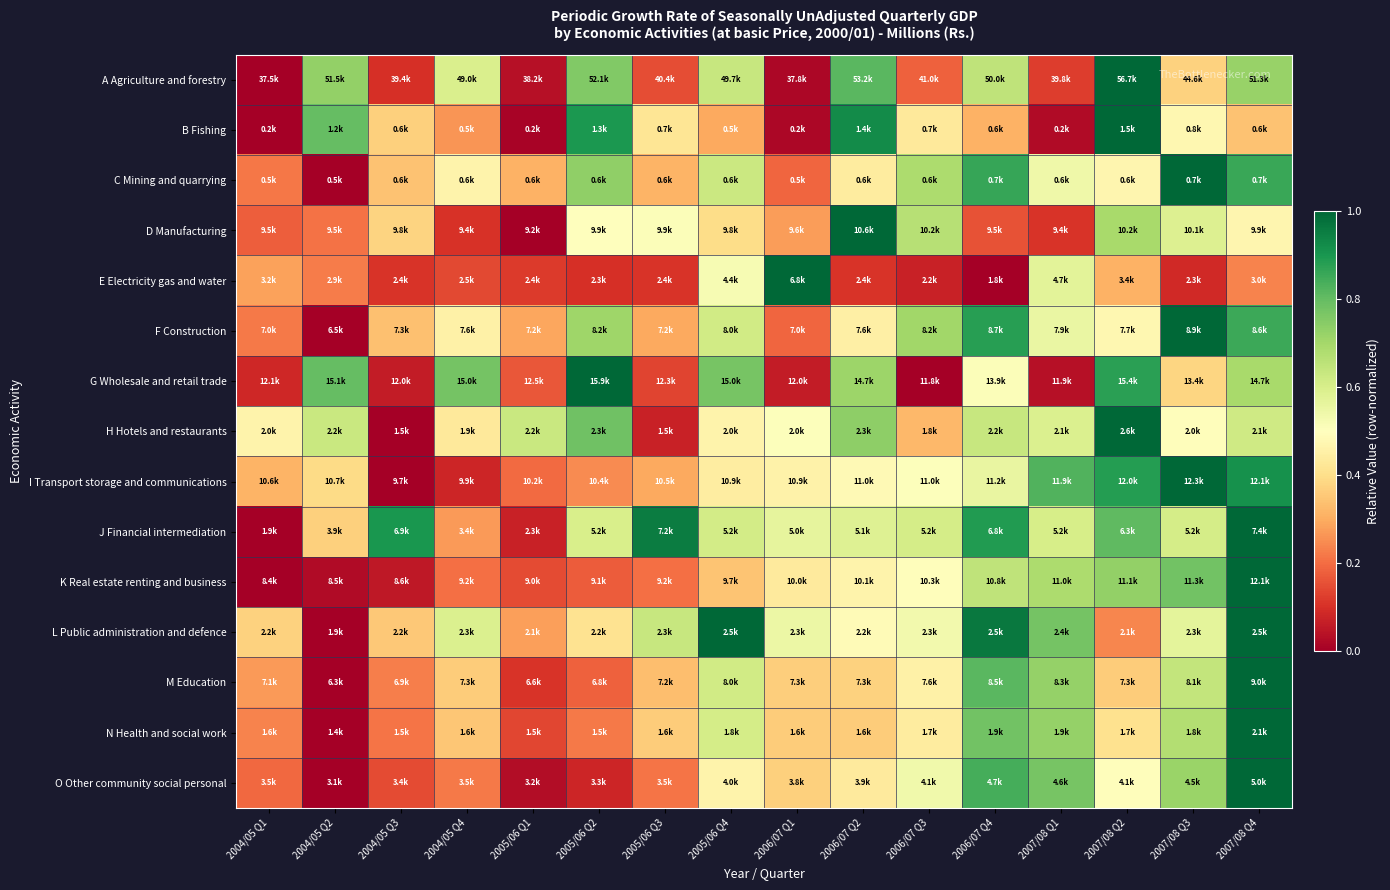

Which series has the largest range (max minus min)?

A Agriculture and forestry